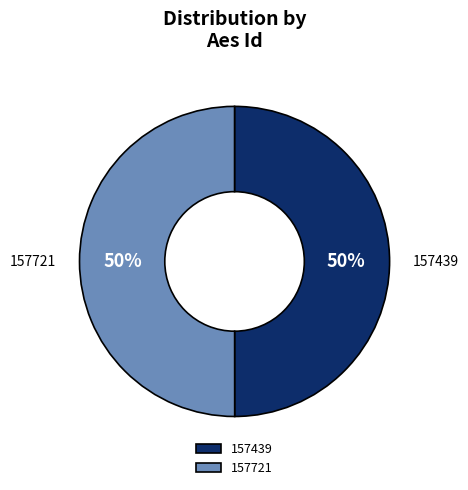

Is the sum of 157439 and 157721 greater than half?

Yes